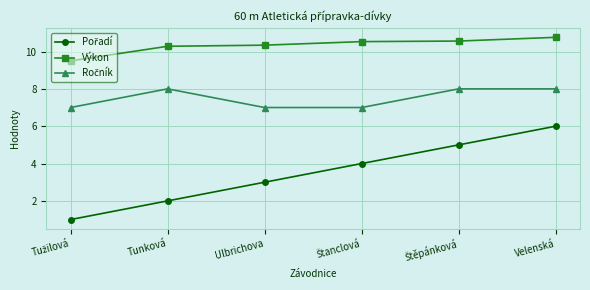

What is the total value across all series at Velenská?

24.8